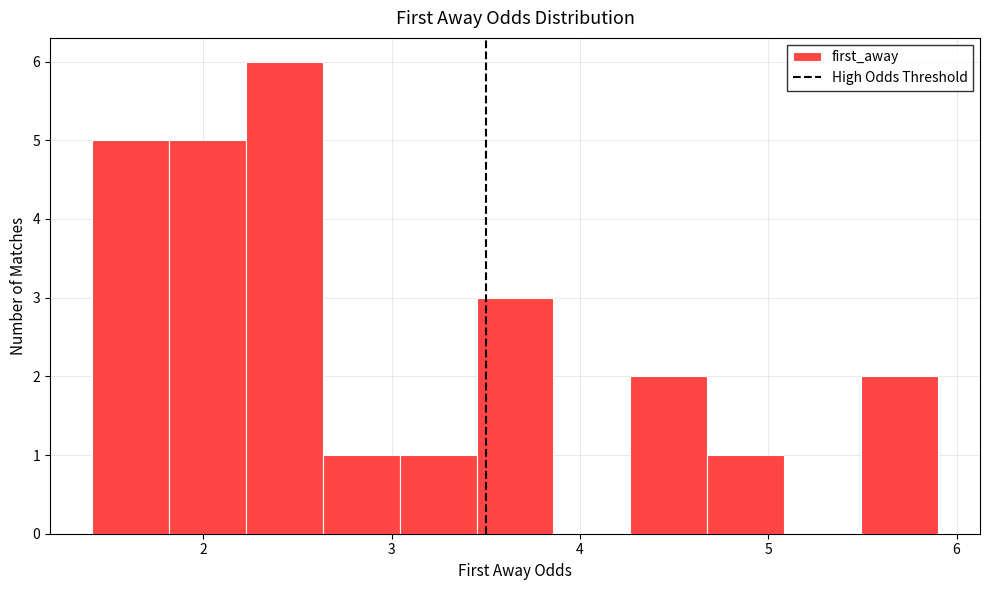

Reading left to right, list every bar in this chart as the range it spans on the x-axis followed by its height. Neither the bar edges nor the heights are printed on the chart, so give them approximately, as read against the axes.

1.4 to 1.8: 5
1.8 to 2.2: 5
2.2 to 2.6: 6
2.6 to 3.0: 1
3.0 to 3.5: 1
3.5 to 3.9: 3
3.9 to 4.3: 0
4.3 to 4.7: 2
4.7 to 5.1: 1
5.1 to 5.5: 0
5.5 to 5.9: 2